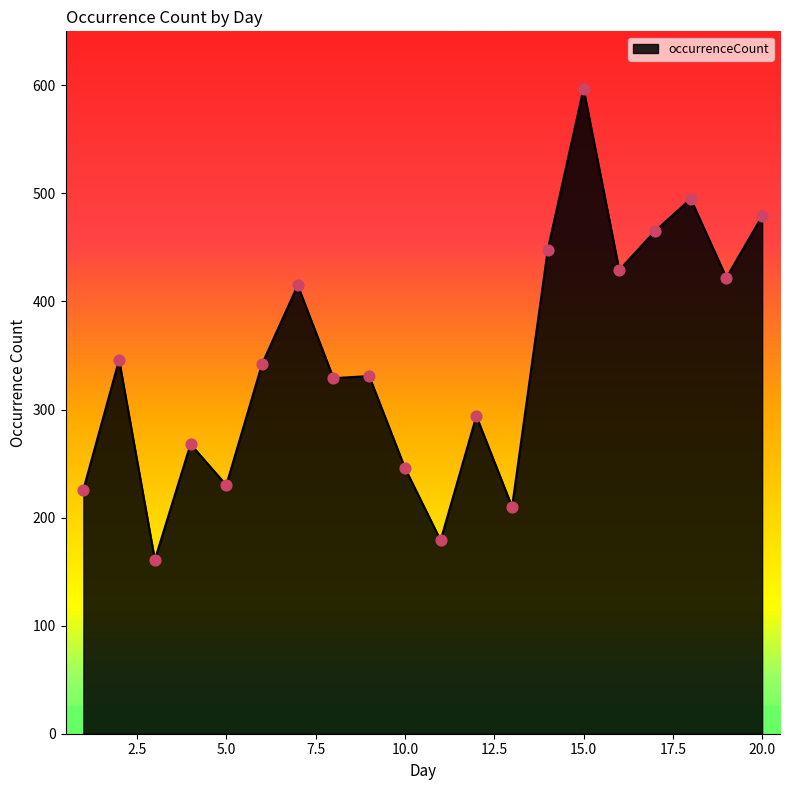

What is the difference between the maximum and minimum values?

436